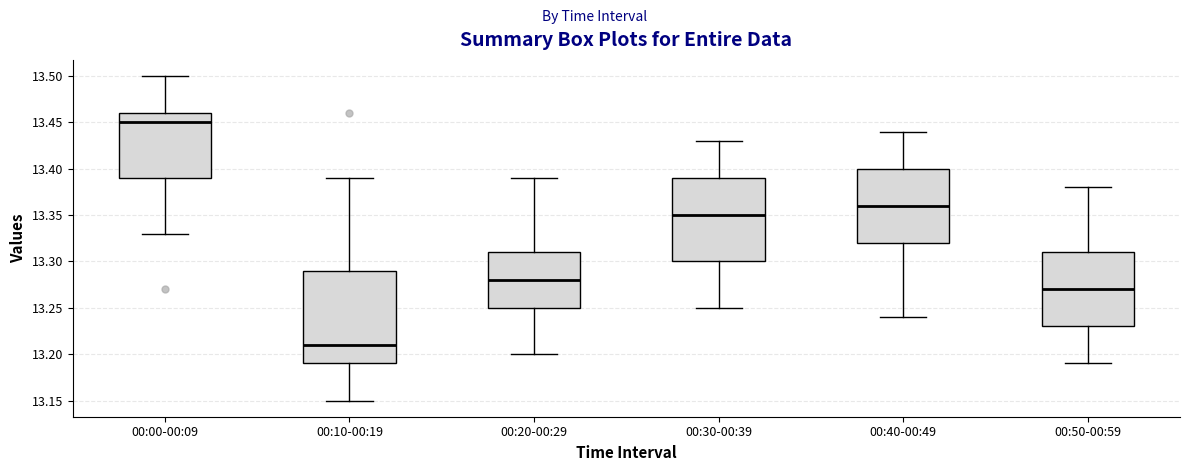

Where is the lower edge of the box for 00:30-00:39 on the y-axis? The values are not printed on the chart, so give them approximately, as read against the axis.

13.30